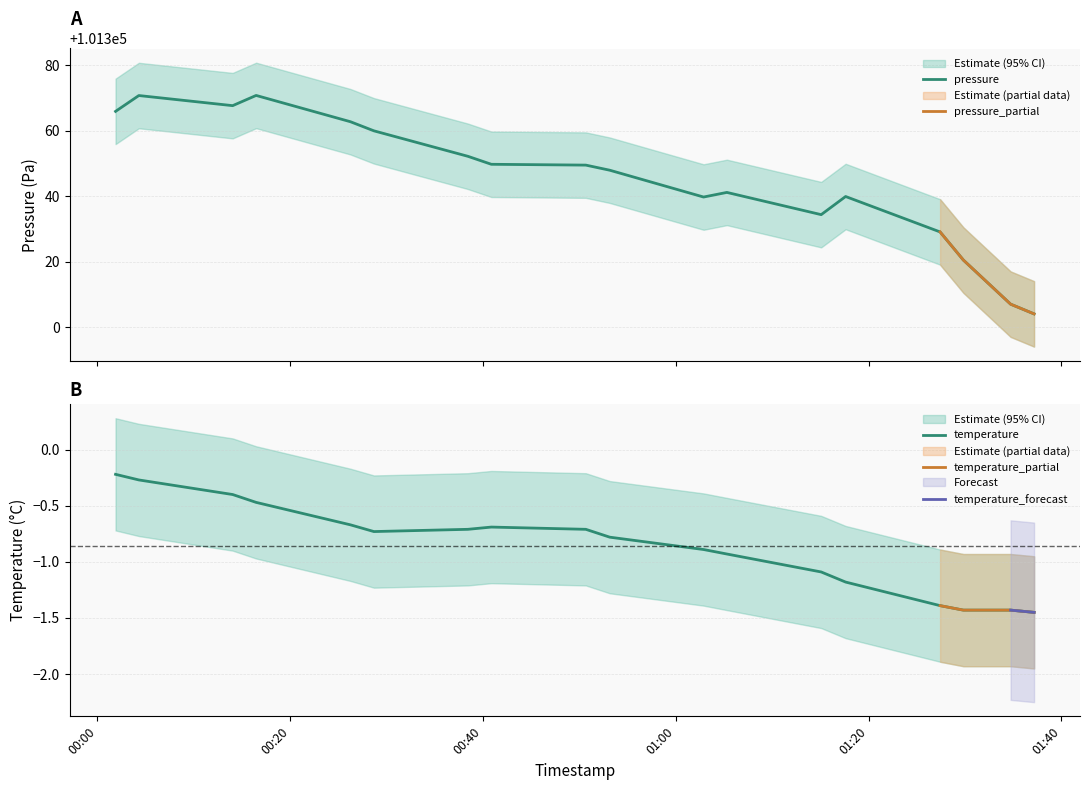

What is the greatest value displayed?

101380.8